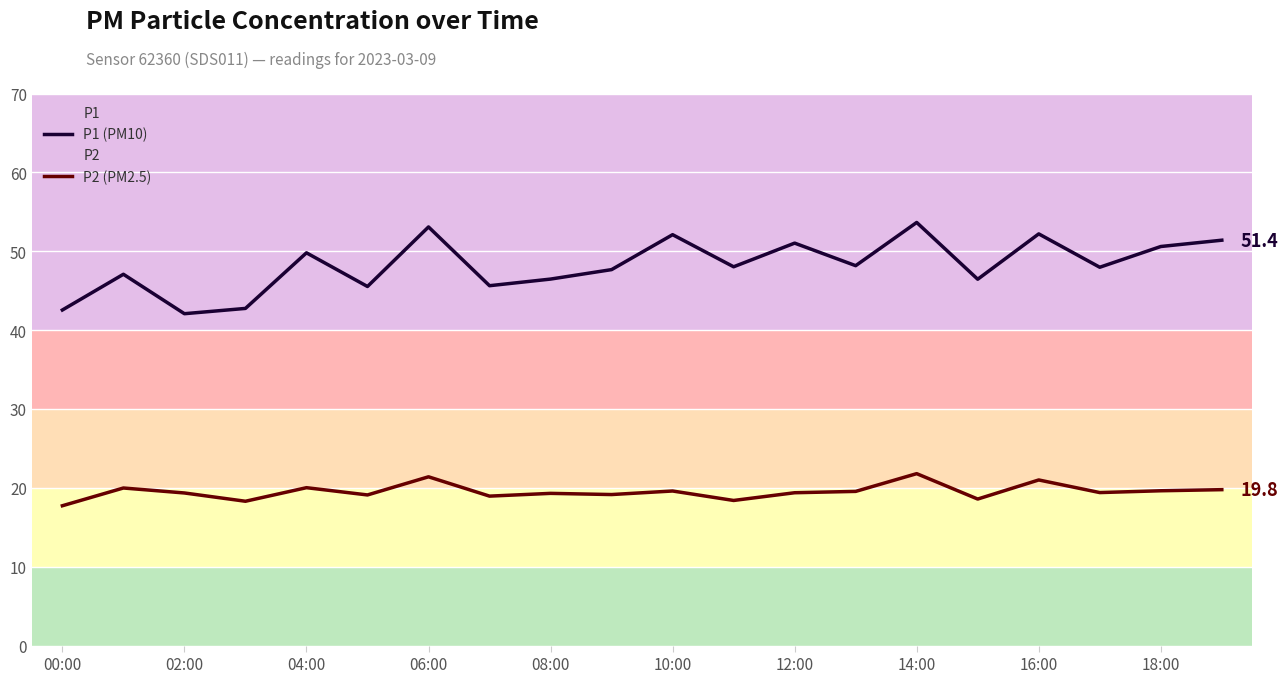

True or false: P1 (PM10) and P2 (PM2.5) intersect in this chart.

False